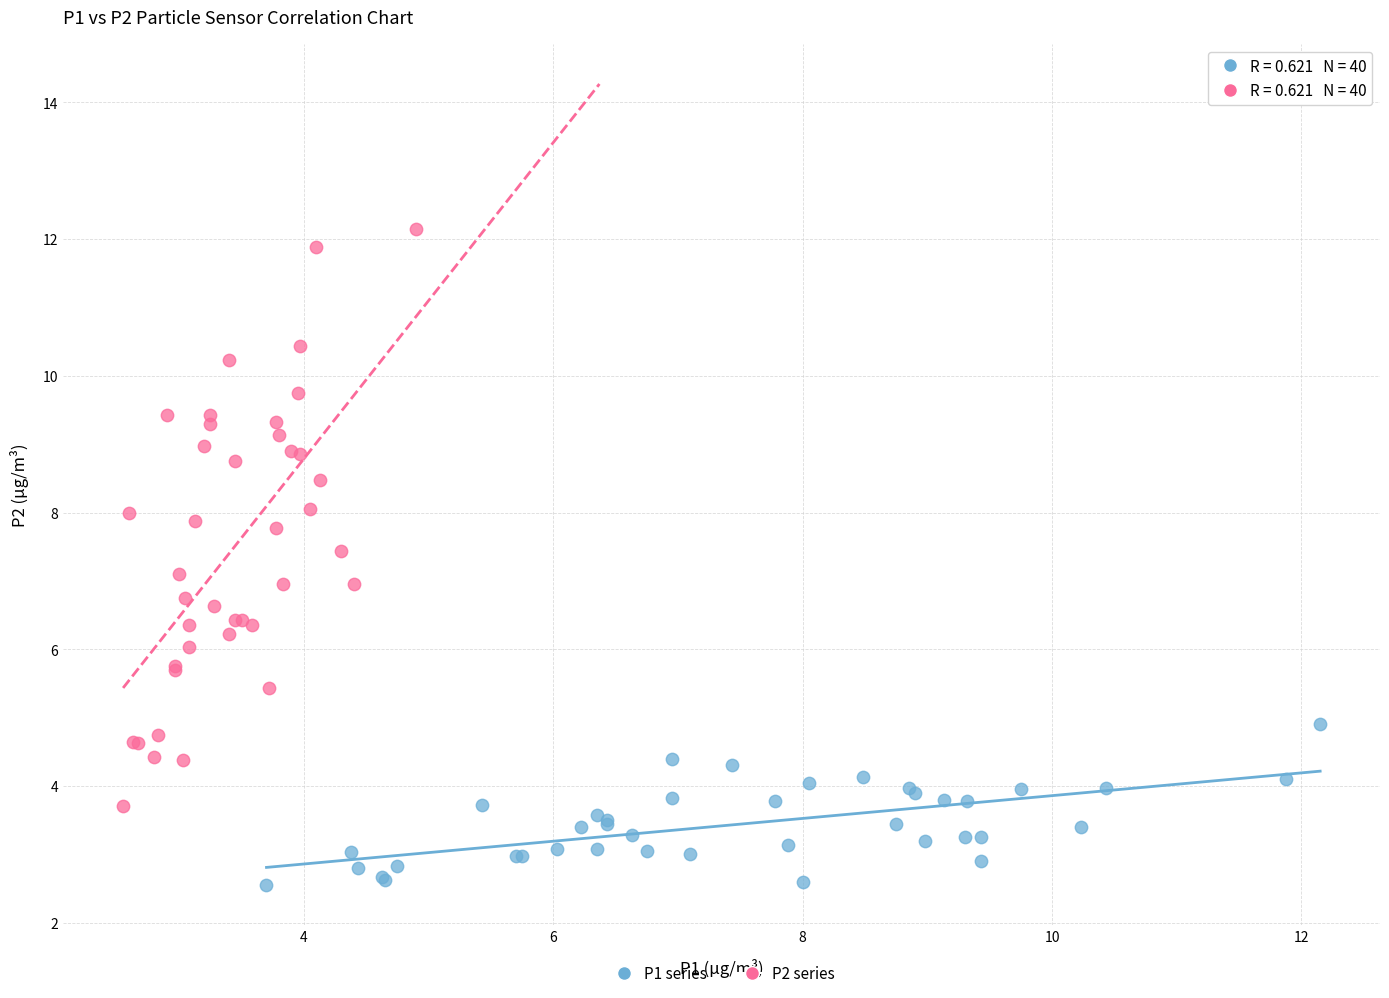

Which series reaches the minimum Y coordinate?

P1 series